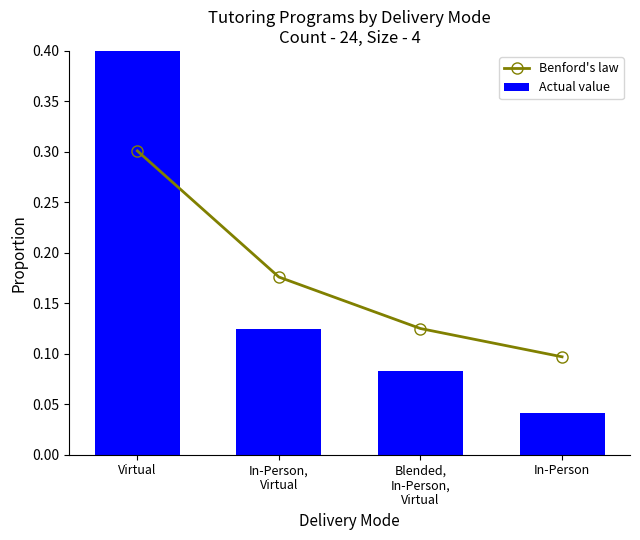

The value of Benford's law at Virtual is 0.3. True or false?

True